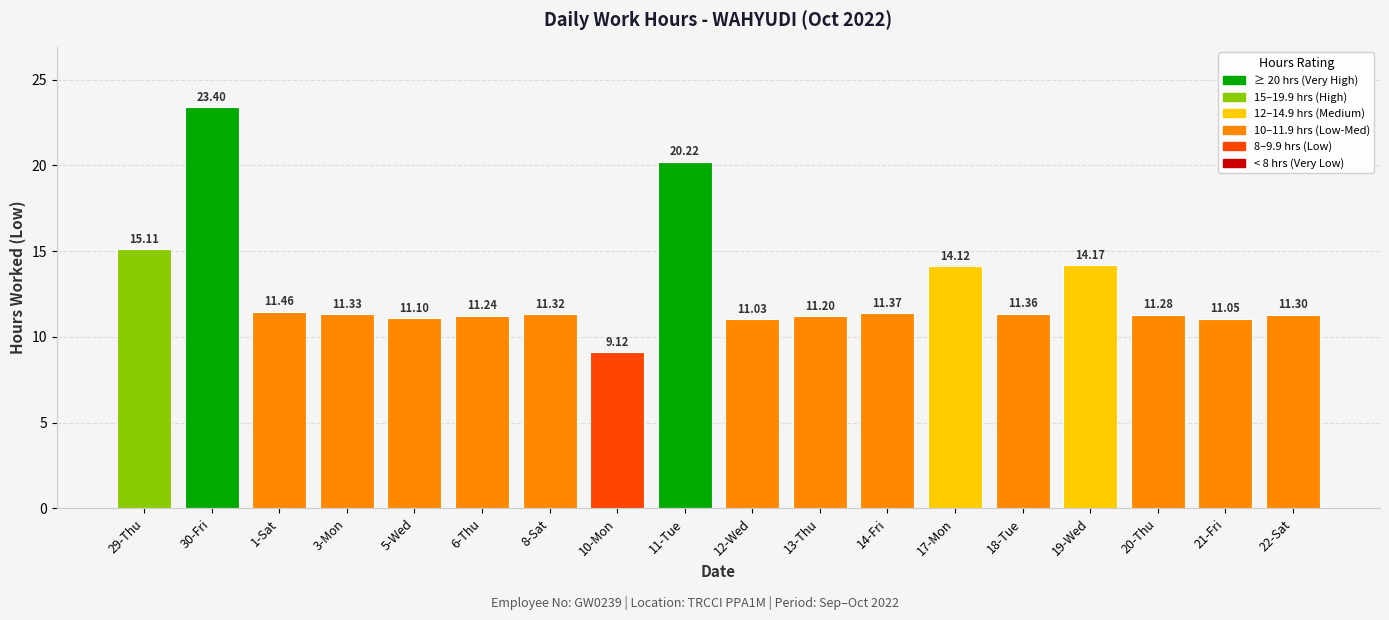

What is the approximate value at 3-Mon?

11.3